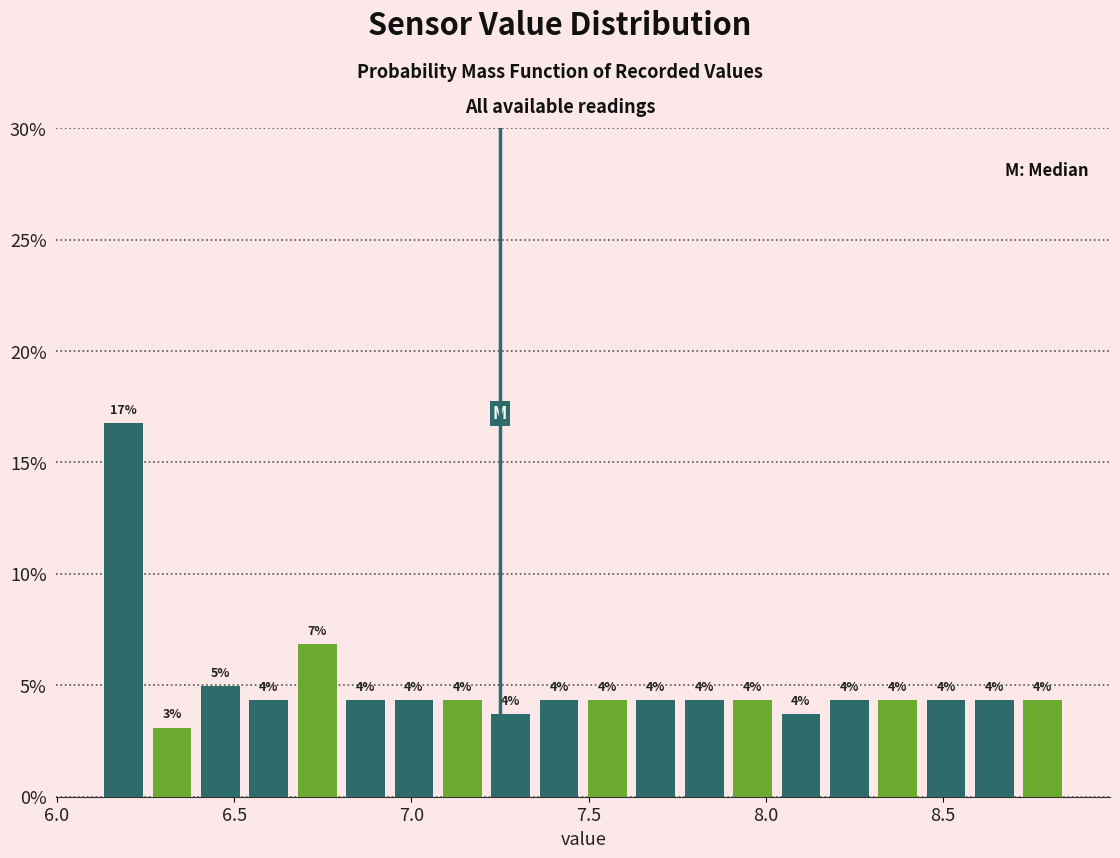

Around what value on the x-axis is the tallest bar? Give the approximate position of its centre, as read against the axis.

6.20